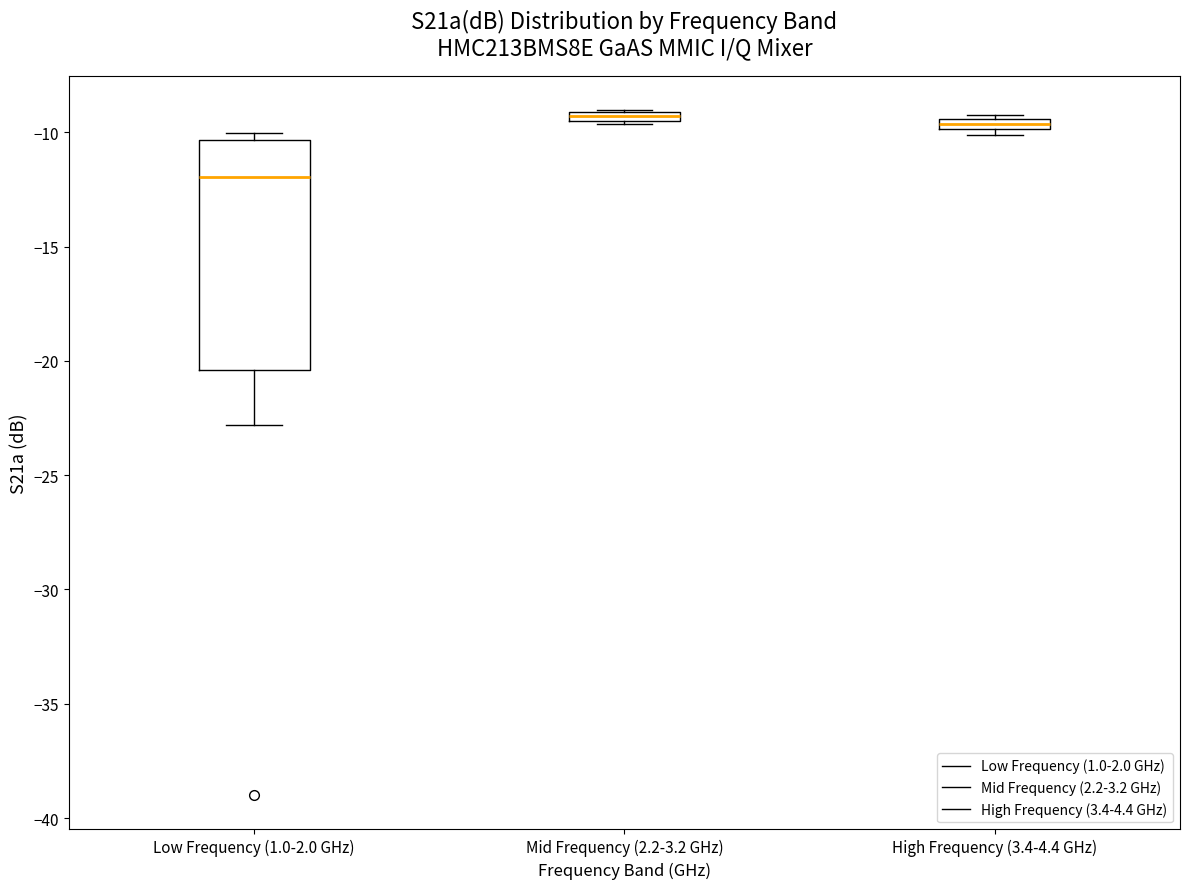

Comparing the boxes themselves (not the whiskers), which one is the tallest?

Low Frequency (1.0-2.0 GHz)